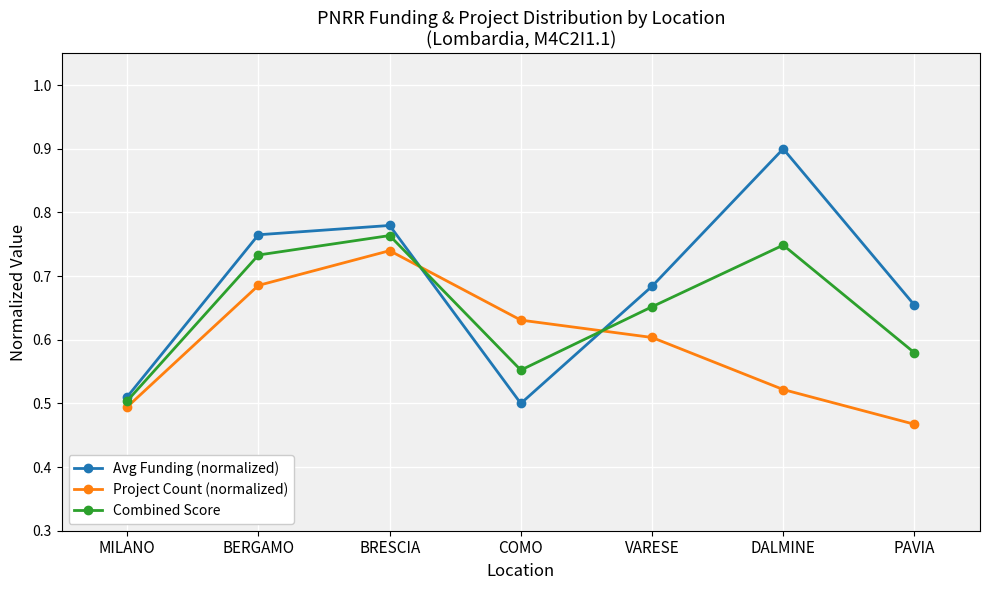

Which series ends up on top after the final intersection of Combined Score and Avg Funding (normalized)?

Avg Funding (normalized)